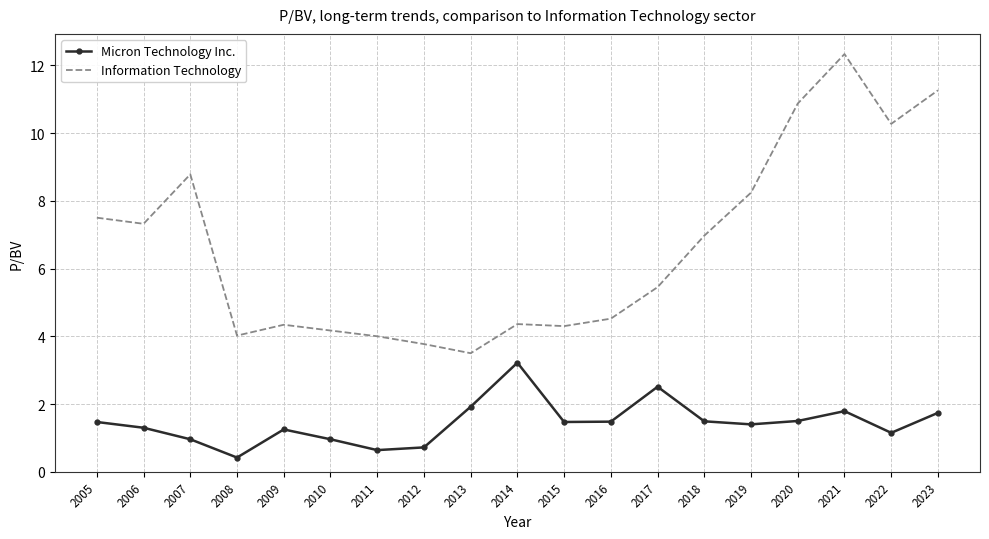

What is the sum of all Micron Technology Inc. values?

27.4